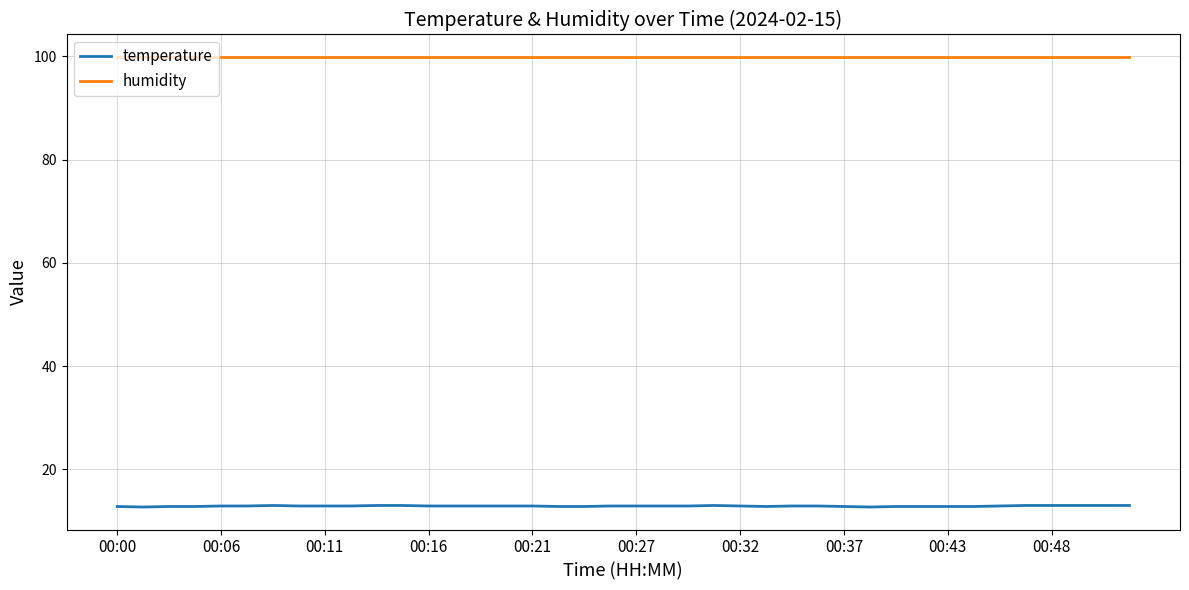

Which series has the largest total across all categories?

humidity